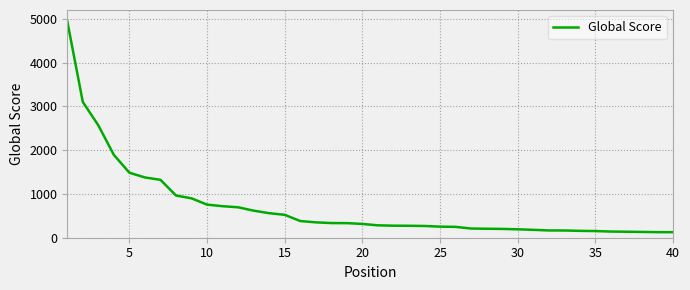

What is the smallest value displayed?

126